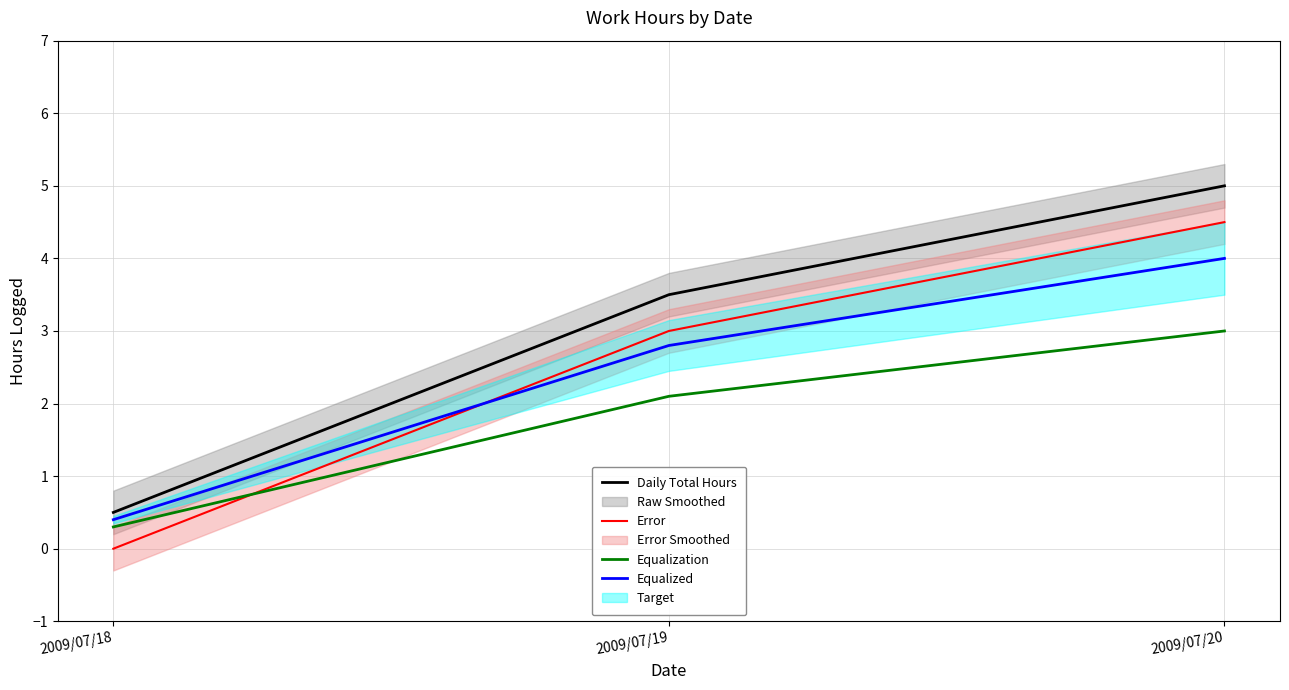

Reading left to right, what are all the values shown in this chart?

Daily Total Hours: 0.5	3.5	5.0
Error: 0.0	3.0	4.5
Equalization: 0.3	2.1	3.0
Equalized: 0.4	2.8	4.0